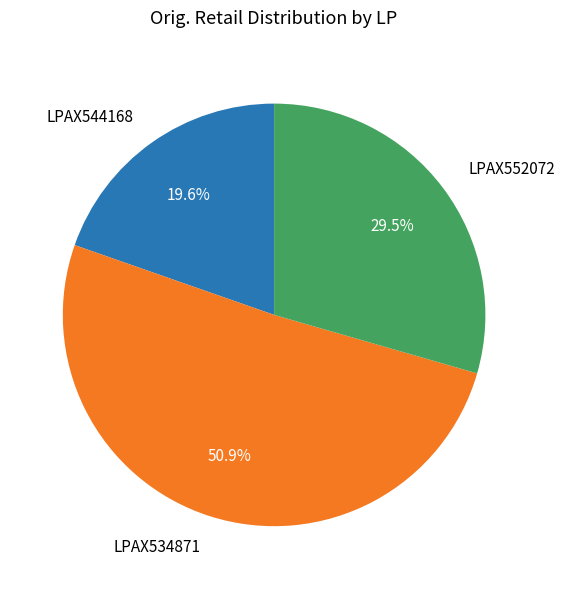

To the nearest percent, what is the difference between the LPAX544168 and LPAX534871 slice percentages?

31%